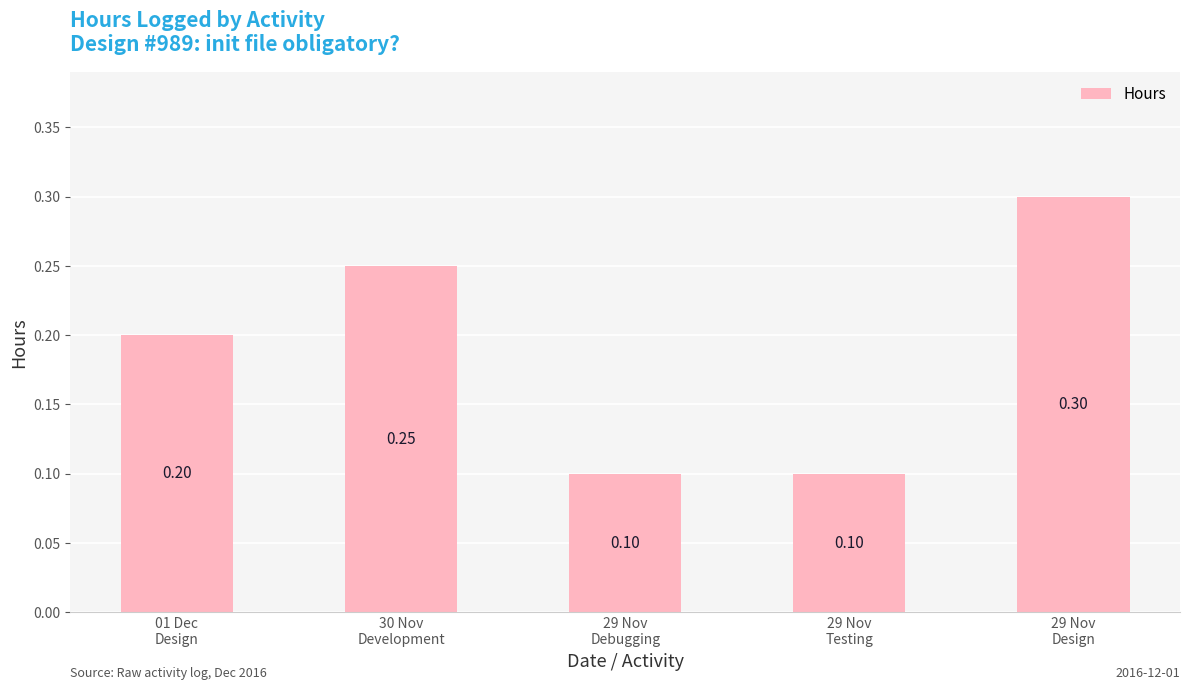

What is the smallest value displayed?

0.1